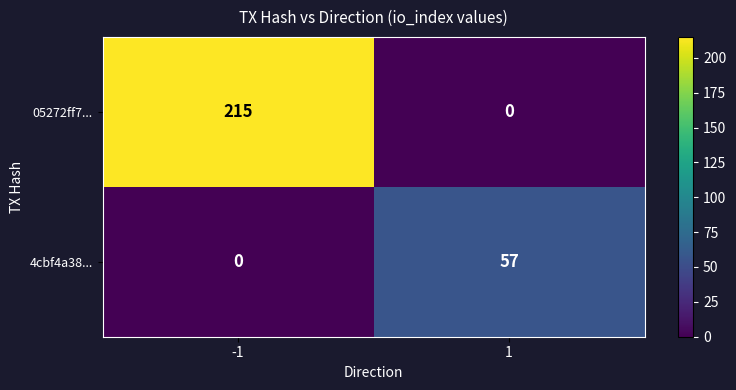

True or false: 4cbf4a38... has a value of -32 at -1.

False